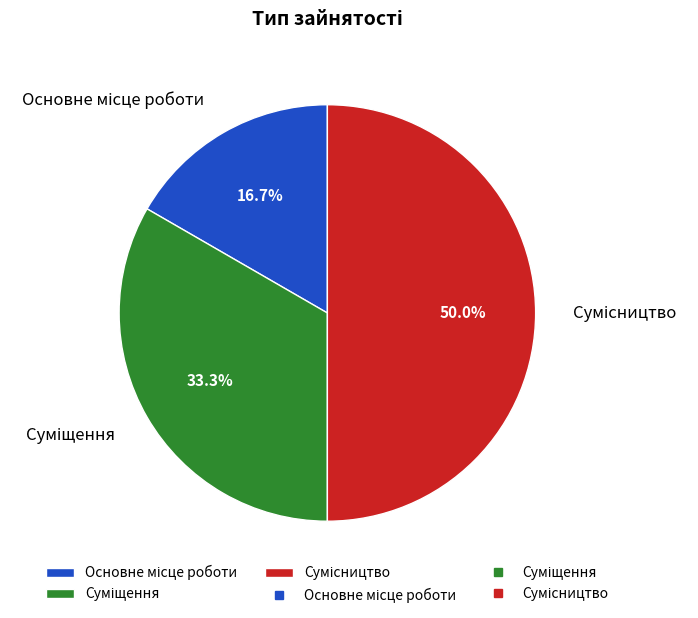

How many slices are in this pie chart?

3